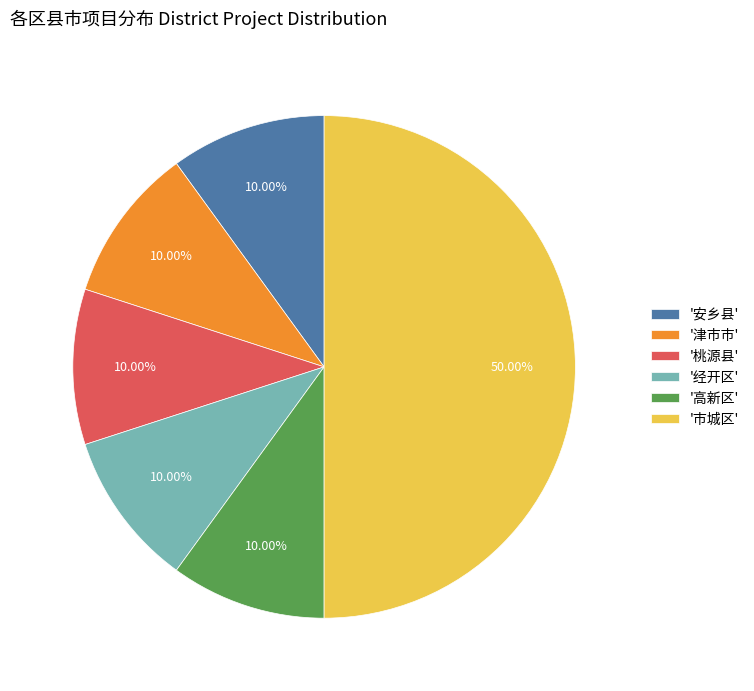

Approximately how many times larger is the value at '安乡县' compared to '高新区'?

1.0